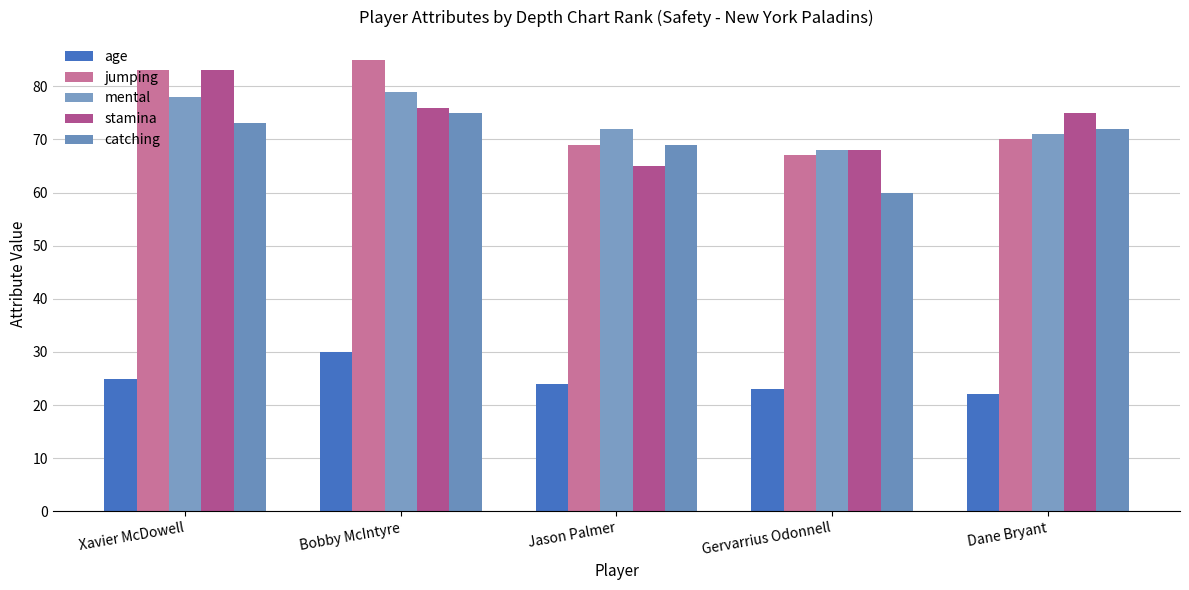

Reading left to right, extract all data points from this chart.

age: Xavier McDowell=25	Bobby McIntyre=30	Jason Palmer=24	Gervarrius Odonnell=23	Dane Bryant=22
jumping: Xavier McDowell=83	Bobby McIntyre=85	Jason Palmer=69	Gervarrius Odonnell=67	Dane Bryant=70
mental: Xavier McDowell=78	Bobby McIntyre=79	Jason Palmer=72	Gervarrius Odonnell=68	Dane Bryant=71
stamina: Xavier McDowell=83	Bobby McIntyre=76	Jason Palmer=65	Gervarrius Odonnell=68	Dane Bryant=75
catching: Xavier McDowell=73	Bobby McIntyre=75	Jason Palmer=69	Gervarrius Odonnell=60	Dane Bryant=72